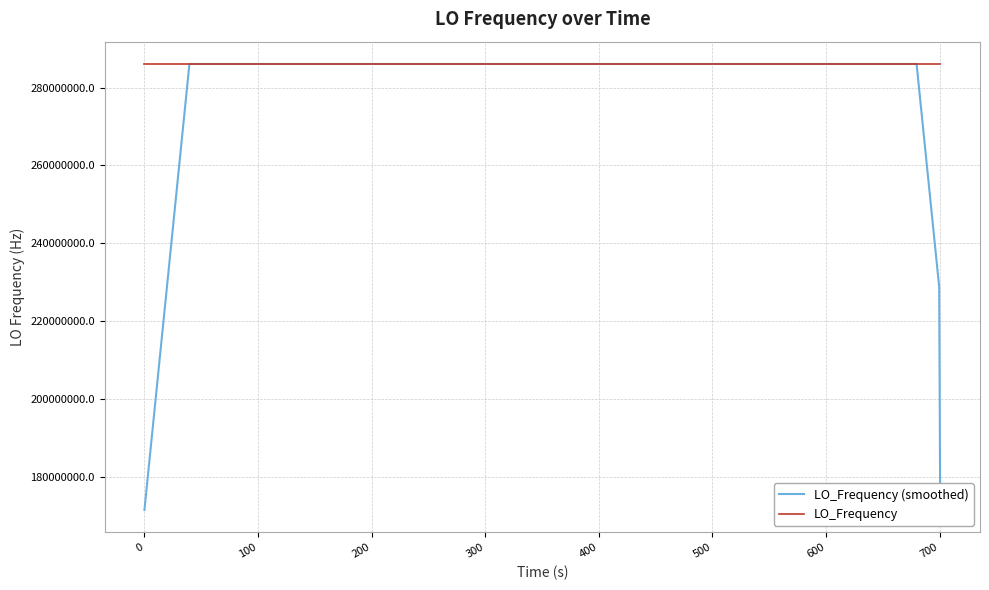

List the series in order of their overall mean, lowest first.

LO_Frequency (smoothed), LO_Frequency